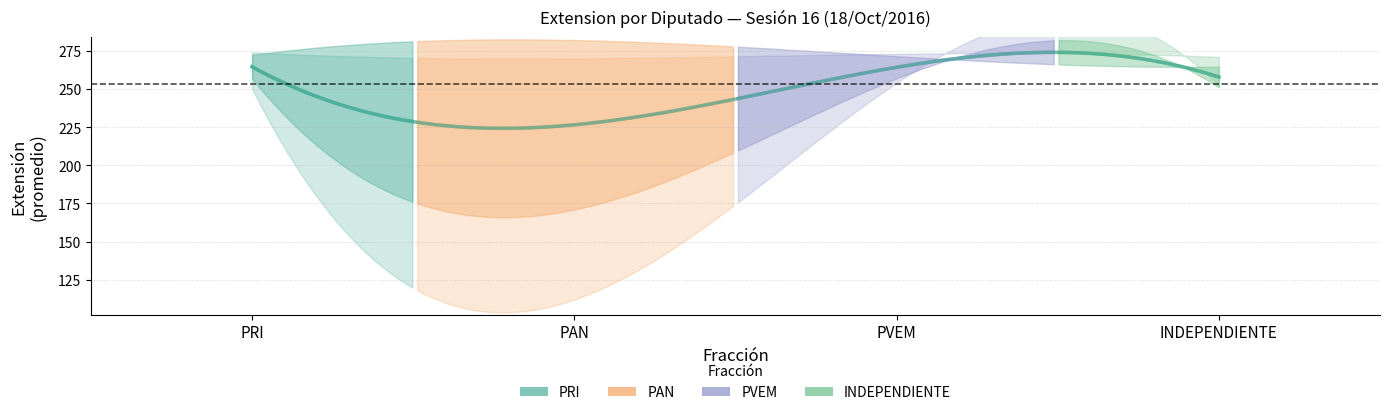

What is the value of the 5th point from the left?

257.9